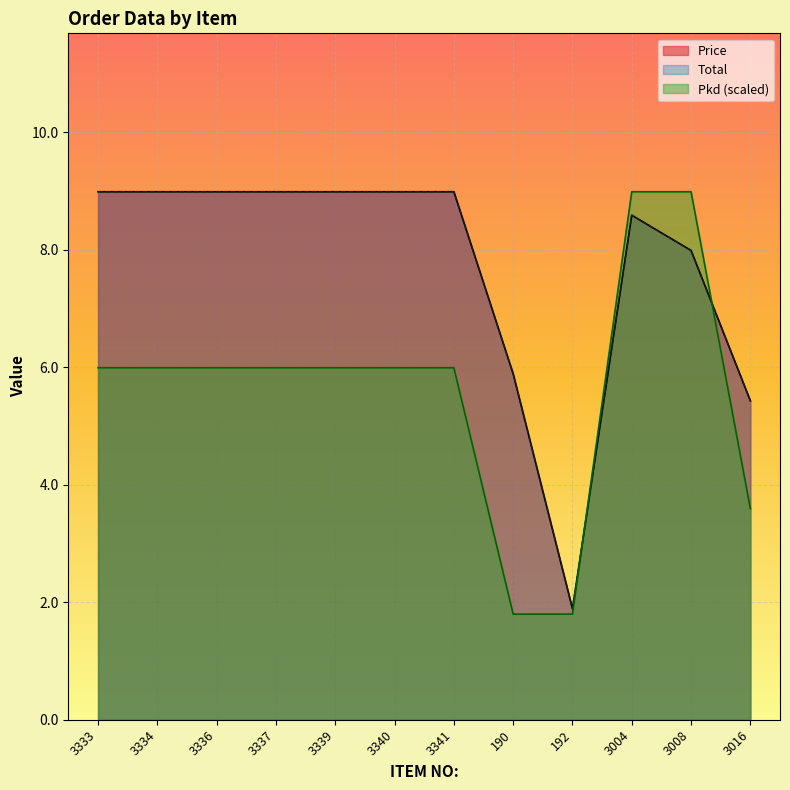

Does the chart display data point markers on the line(s)?

No